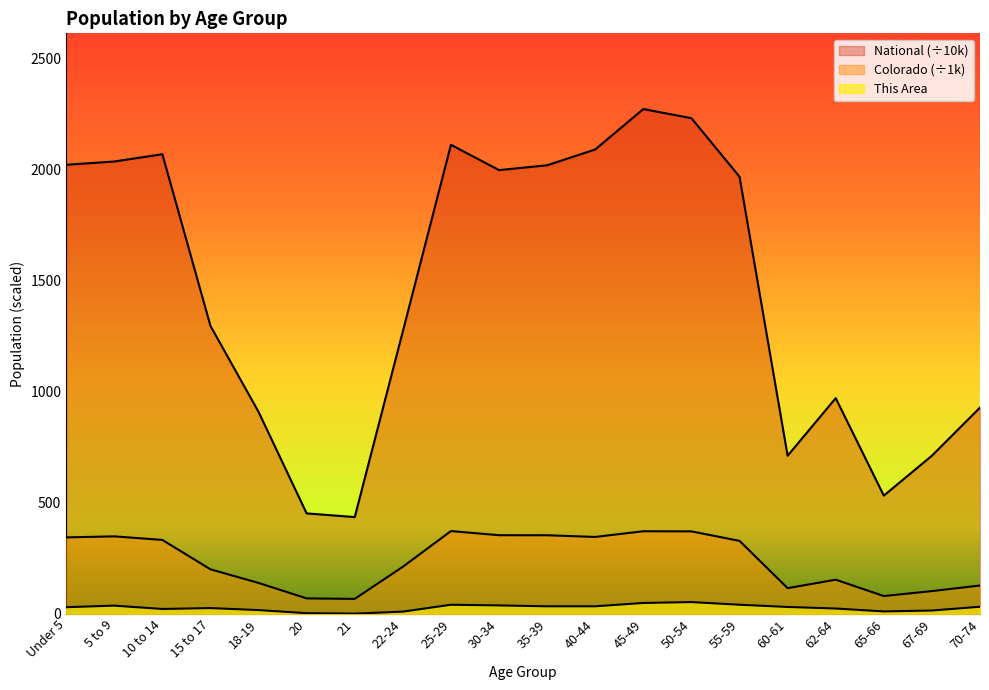

Where does the Colorado series first go above 328?

Under 5